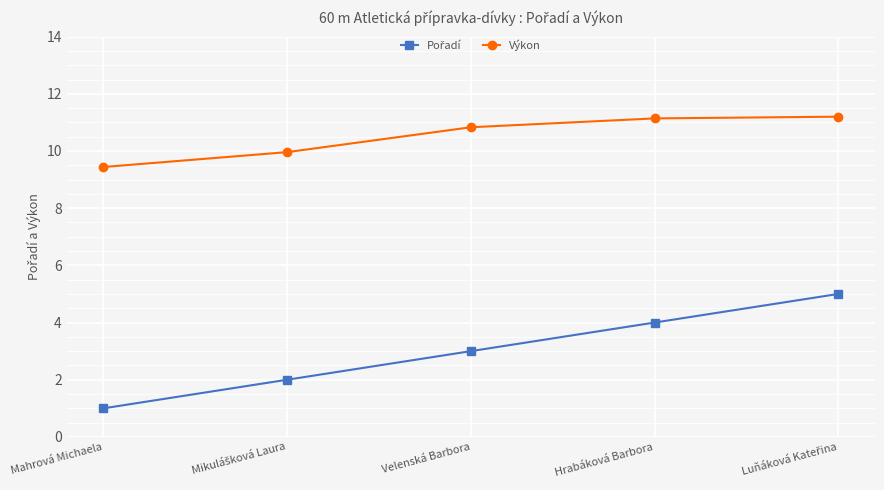

The Výkon series shows 9.4 at Mahrová Michaela. True or false?

True